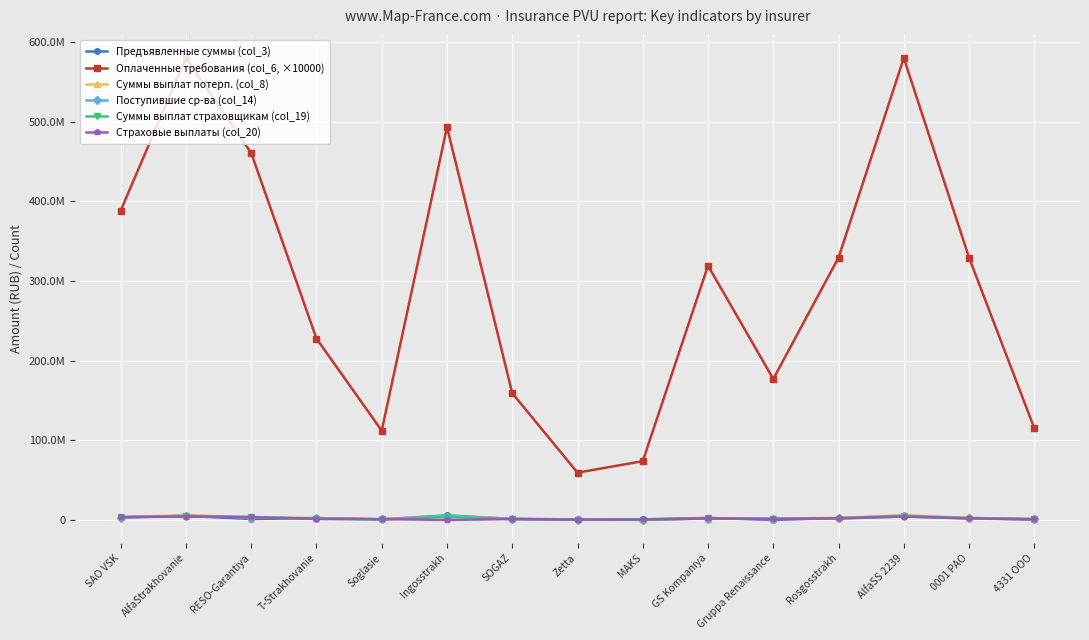

Reading right to left, transcribe all the data shown in this chart.

Предъявленные суммы (col_3): 4331 OOO=1275252.7	0001 PAO=2259570.5	AlfaSS 2239=5104893.9	Rosgosstrakh=2259570.5	Gruppa Renaissance=127449.8	GS Kompaniya=2471755.3	MAKS=744863.2	Zetta=612389.5	SOGAZ=1368155.8	Ingosstrakh=5724219.6	Soglasie=765096.8	T-Strakhovanie=2346181.1	RESO-Garantiya=1157681.6	AlfaStrakhovanie=5104893.9	SAO VSK=3363309.9
Оплаченные требования (col_6, ×10000): 4331 OOO=115040000.0	0001 PAO=329270000.0	AlfaSS 2239=579790000.0	Rosgosstrakh=329270000.0	Gruppa Renaissance=176900000.0	GS Kompaniya=319120000.0	MAKS=73740000.0	Zetta=59360000.0	SOGAZ=159110000.0	Ingosstrakh=493160000.0	Soglasie=112050000.0	T-Strakhovanie=227620000.0	RESO-Garantiya=460530000.0	AlfaStrakhovanie=579790000.0	SAO VSK=388270000.0
Суммы выплат потерп. (col_8): 4331 OOO=962635.2	0001 PAO=2550209.8	AlfaSS 2239=6125487.6	Rosgosstrakh=2550209.8	Gruppa Renaissance=1586876.1	GS Kompaniya=1741908.5	MAKS=316641.0	Zetta=583674.8	SOGAZ=1395514.5	Ingosstrakh=4832267.4	Soglasie=878662.0	T-Strakhovanie=2188719.3	RESO-Garantiya=3183200.2	AlfaStrakhovanie=6125487.6	SAO VSK=3067129.0
Поступившие ср-ва (col_14): 4331 OOO=807268.7	0001 PAO=1976631.2	AlfaSS 2239=5437418.4	Rosgosstrakh=1976631.2	Gruppa Renaissance=1297400.6	GS Kompaniya=1693998.0	MAKS=168697.3	Zetta=438455.9	SOGAZ=1024024.4	Ingosstrakh=4255454.8	Soglasie=754029.9	T-Strakhovanie=2186377.5	RESO-Garantiya=2914267.7	AlfaStrakhovanie=5437418.4	SAO VSK=2674769.5
Суммы выплат страховщикам (col_19): 4331 OOO=620131.6	0001 PAO=1716978.1	AlfaSS 2239=4303844.1	Rosgosstrakh=1716978.1	Gruppa Renaissance=1483029.7	GS Kompaniya=2227984.7	MAKS=-998.2	Zetta=404791.2	SOGAZ=1109818.2	Ingosstrakh=3954141.2	Soglasie=635334.1	T-Strakhovanie=1322297.2	RESO-Garantiya=3695100.6	AlfaStrakhovanie=4303844.1	SAO VSK=3600735.5
Страховые выплаты (col_20): 4331 OOO=620131.6	0001 PAO=2082926.5	AlfaSS 2239=4180446.6	Rosgosstrakh=2082926.5	Gruppa Renaissance=1052617.3	GS Kompaniya=1810462.9	MAKS=643314.2	Zetta=404791.2	SOGAZ=1075856.5	Ingosstrakh=0.0	Soglasie=986970.8	T-Strakhovanie=1292866.2	RESO-Garantiya=3492653.8	AlfaStrakhovanie=4180446.6	SAO VSK=3598142.1